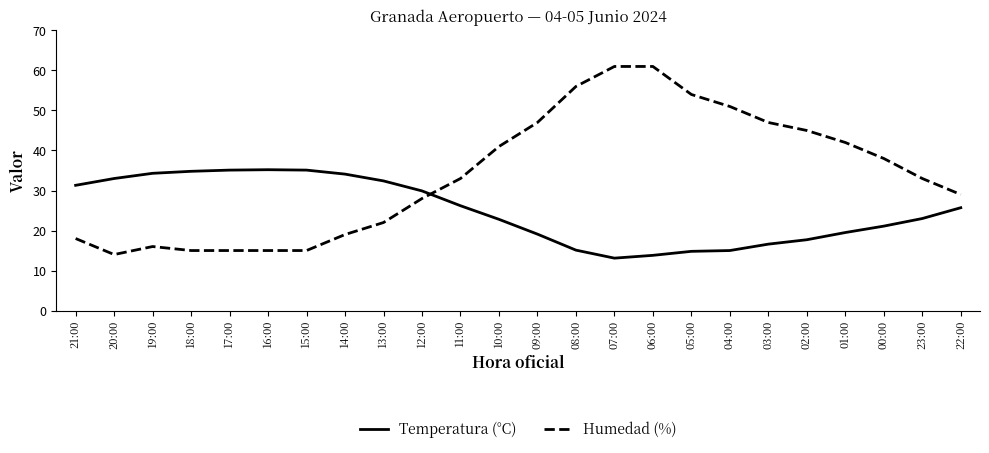

What position from the left is 09:00?

13